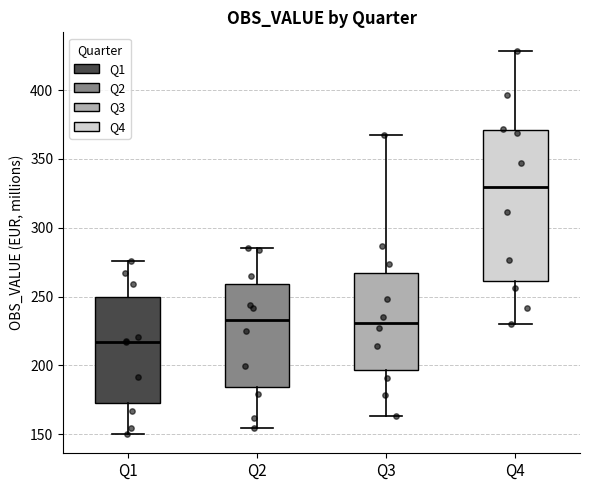

Which box is the tallest, from its lower edge to its upper edge?

Q4